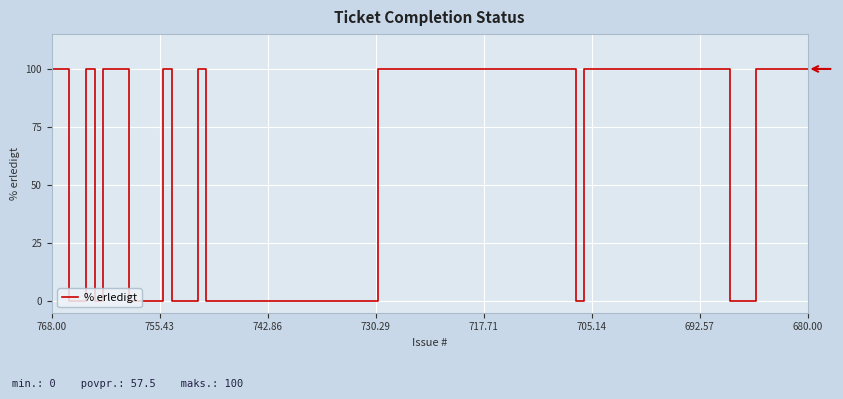

Does the chart display data point markers on the line(s)?

No